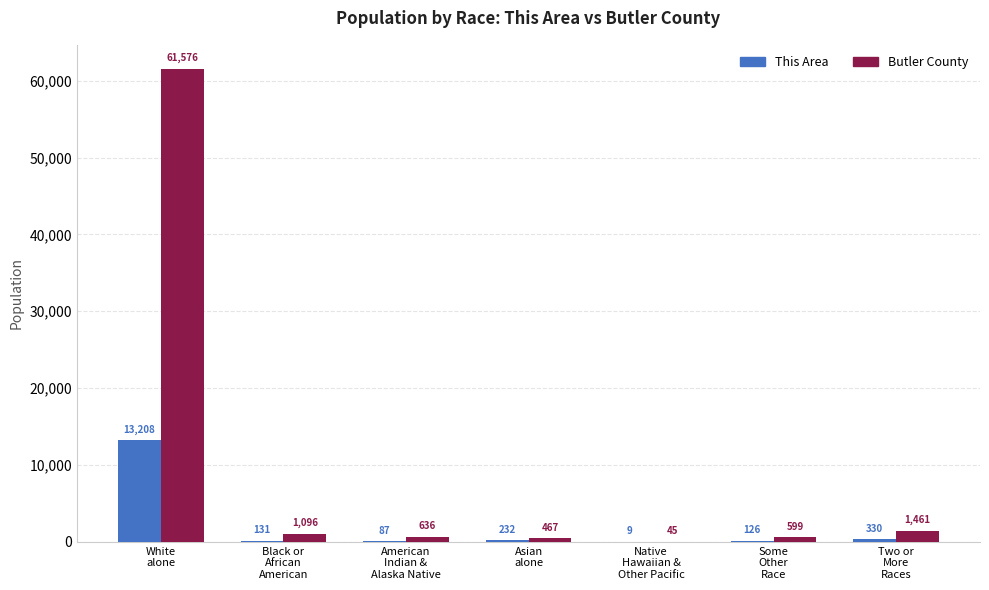

What is the sum of all This Area values?

14123